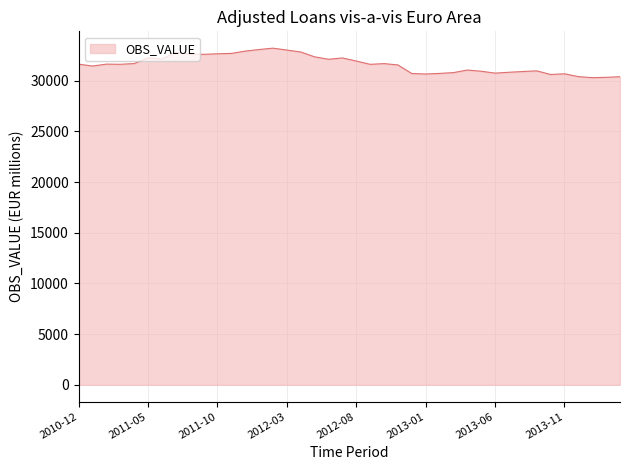

What is the smallest value displayed?

30296